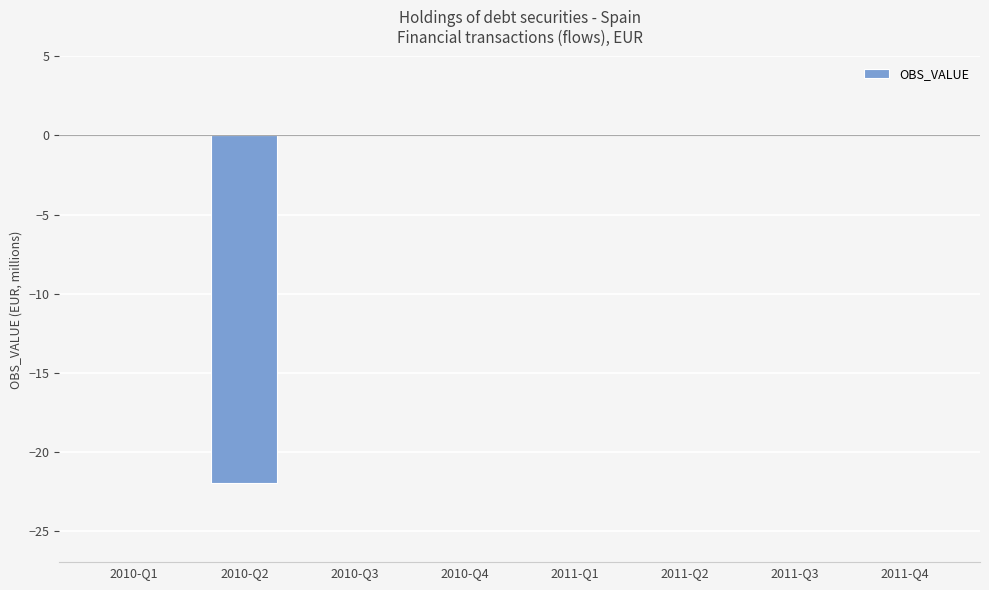

Is it true that the value at 2010-Q4 is -7?

False